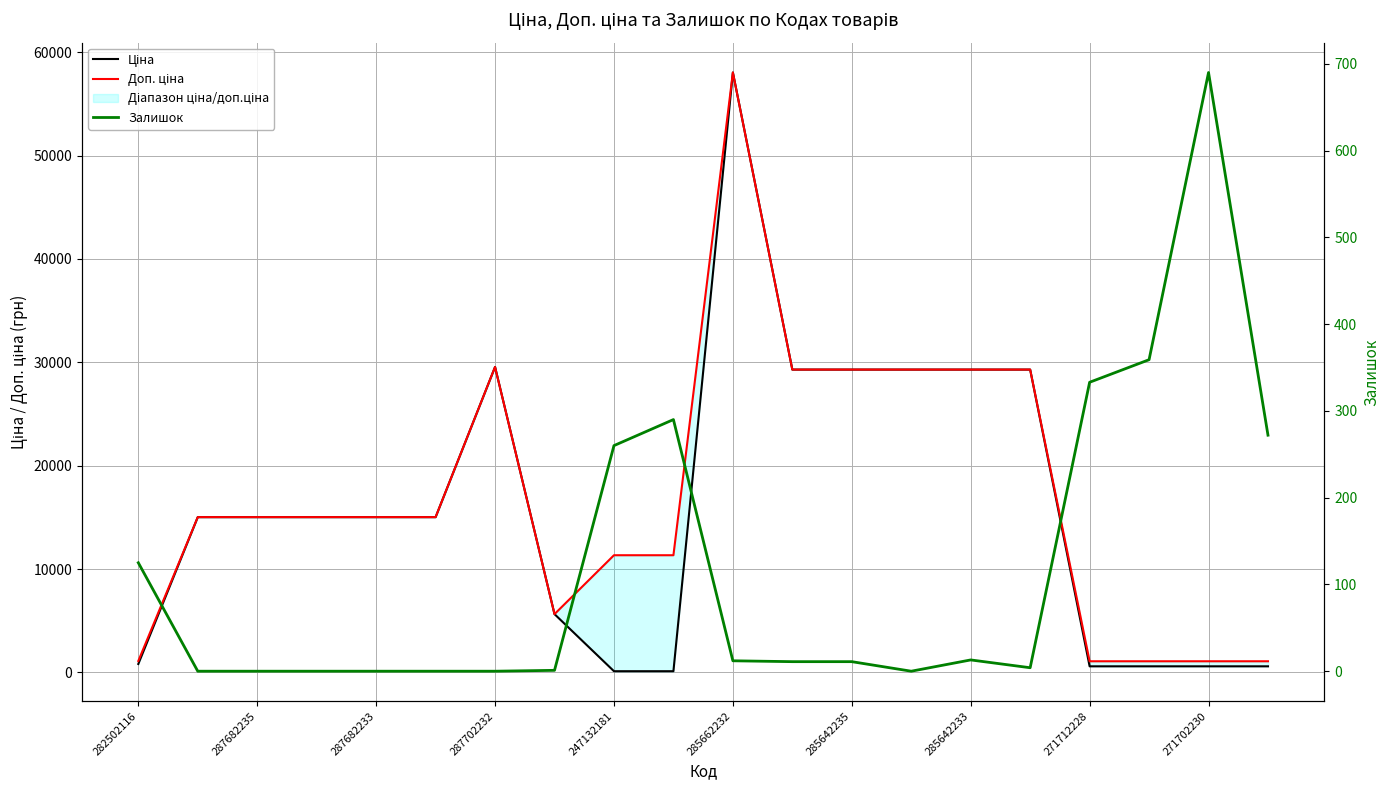

What is the spread (max minus min) of values at 271702230?

488.5